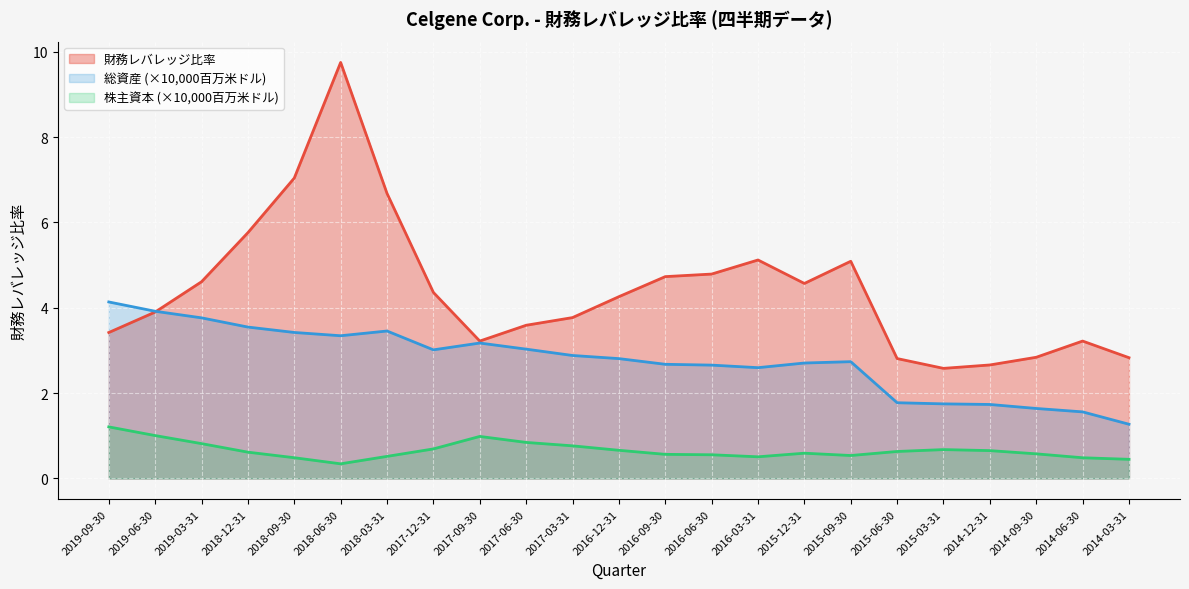

What is the difference between the highest and lowest values at 2014-06-30?

2.7